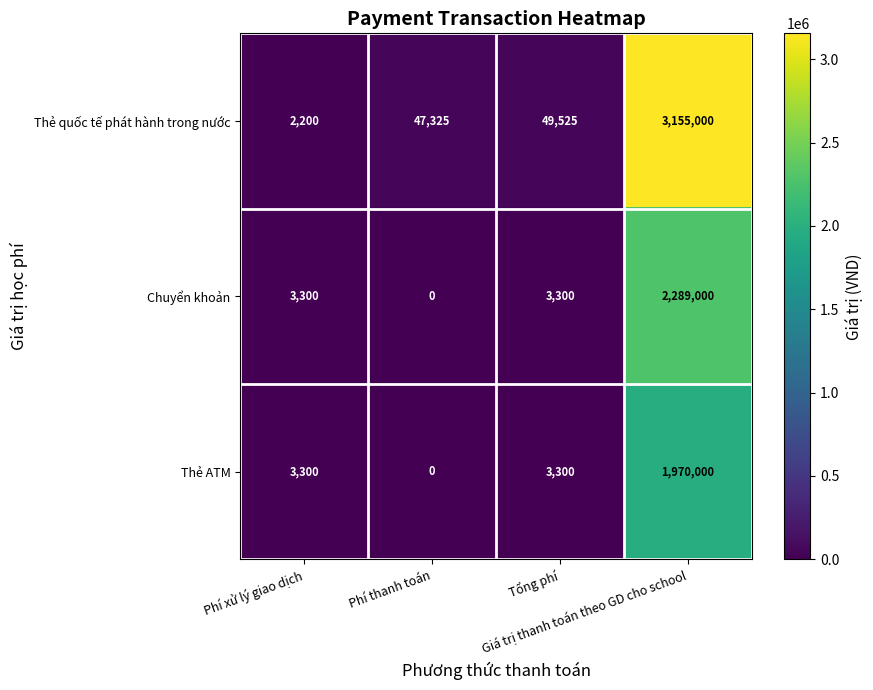

Which series has the largest range (max minus min)?

Thẻ quốc tế phát hành trong nước